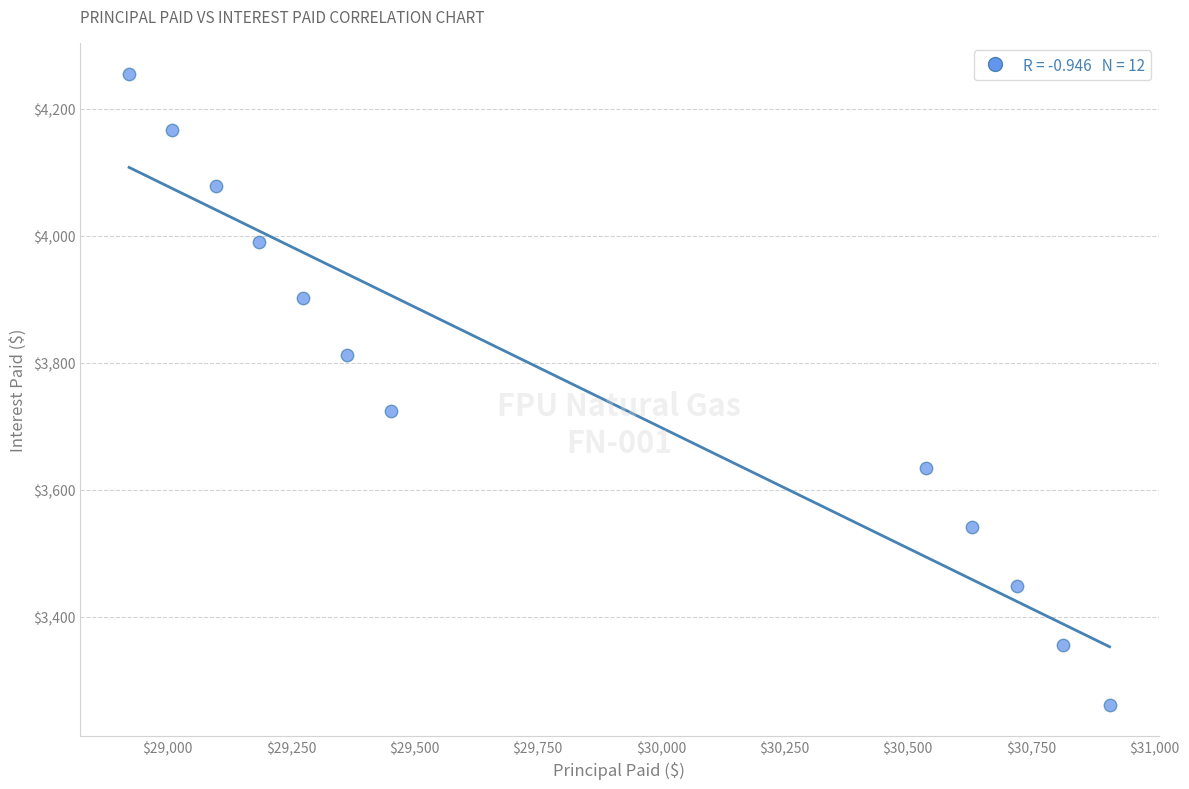

What Y value in the scatter plot is closest to 3758?

3723.6